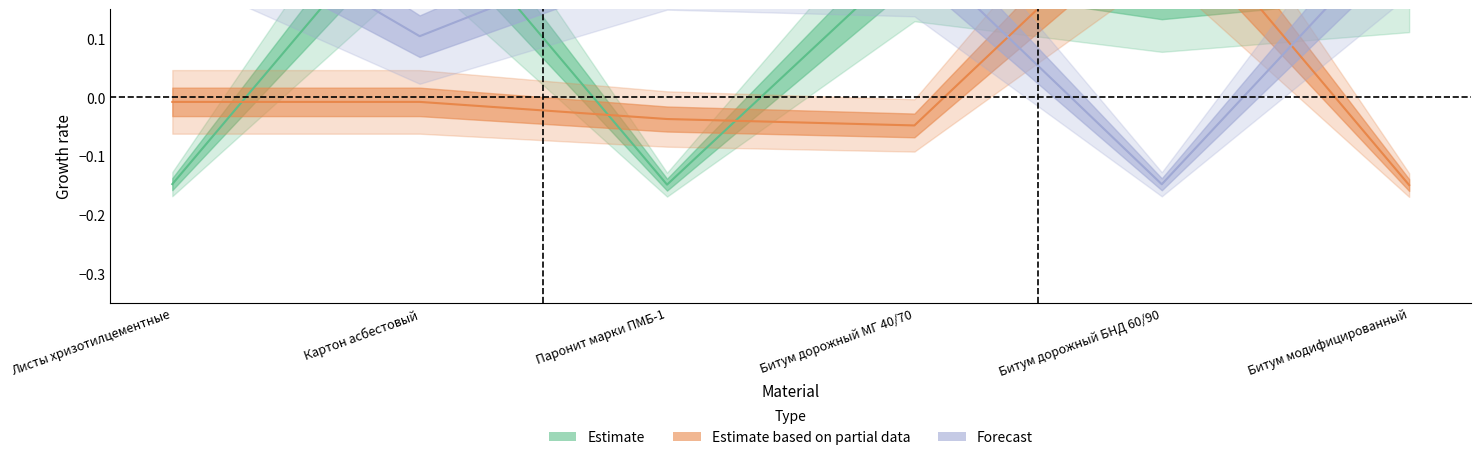

In Forecast, how many points are lower than both neighbors (excluding endpoints)?

2